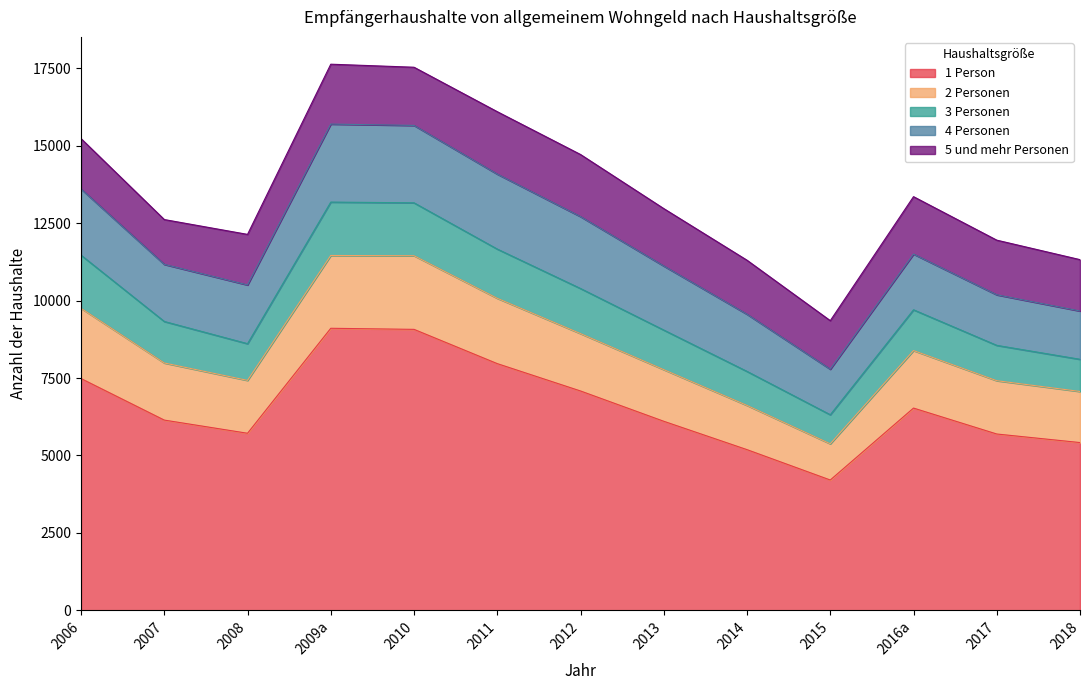

Rank the categories by 4 Personen value from highest to lowest.

2009a, 2010, 2011, 2012, 2006, 2013, 2008, 2014, 2007, 2016a, 2017, 2018, 2015